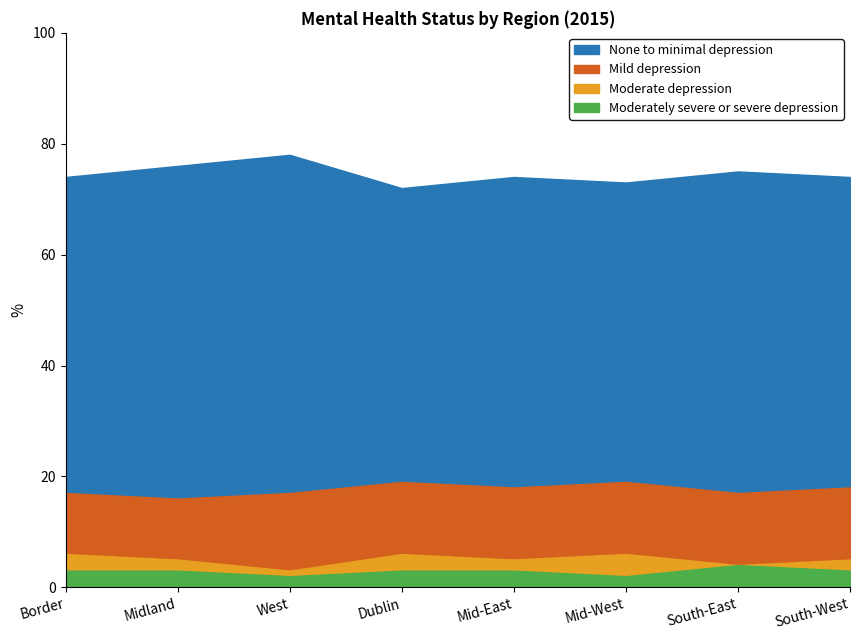

How many interior local valleys does the None to minimal depression series have?

2